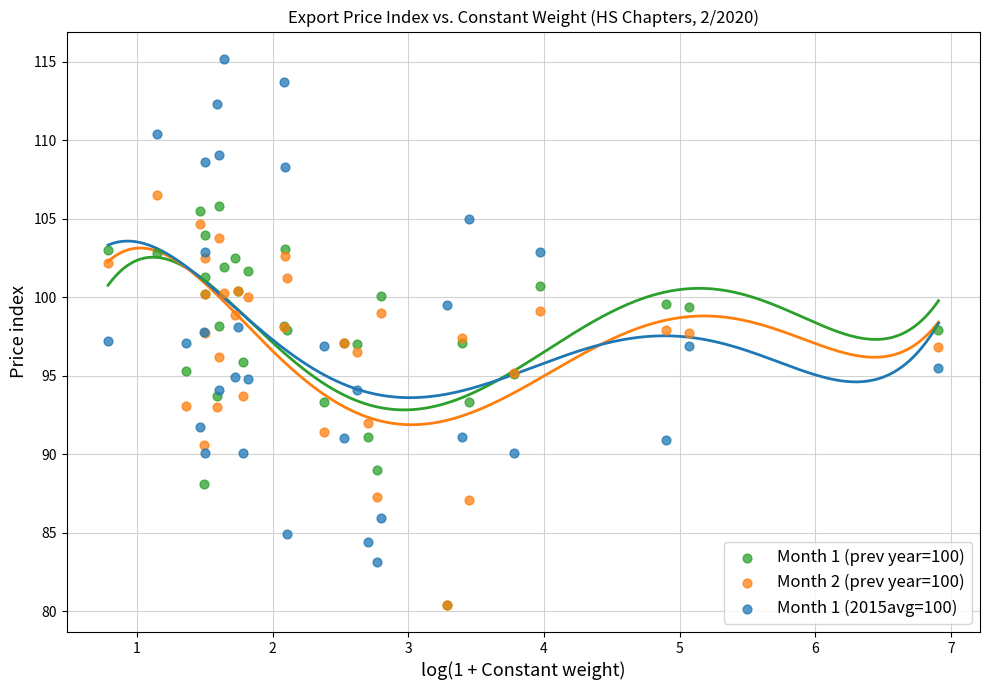

What are all the series names shown in the legend?

Month 1 (prev year=100), Month 2 (prev year=100), Month 1 (2015avg=100)